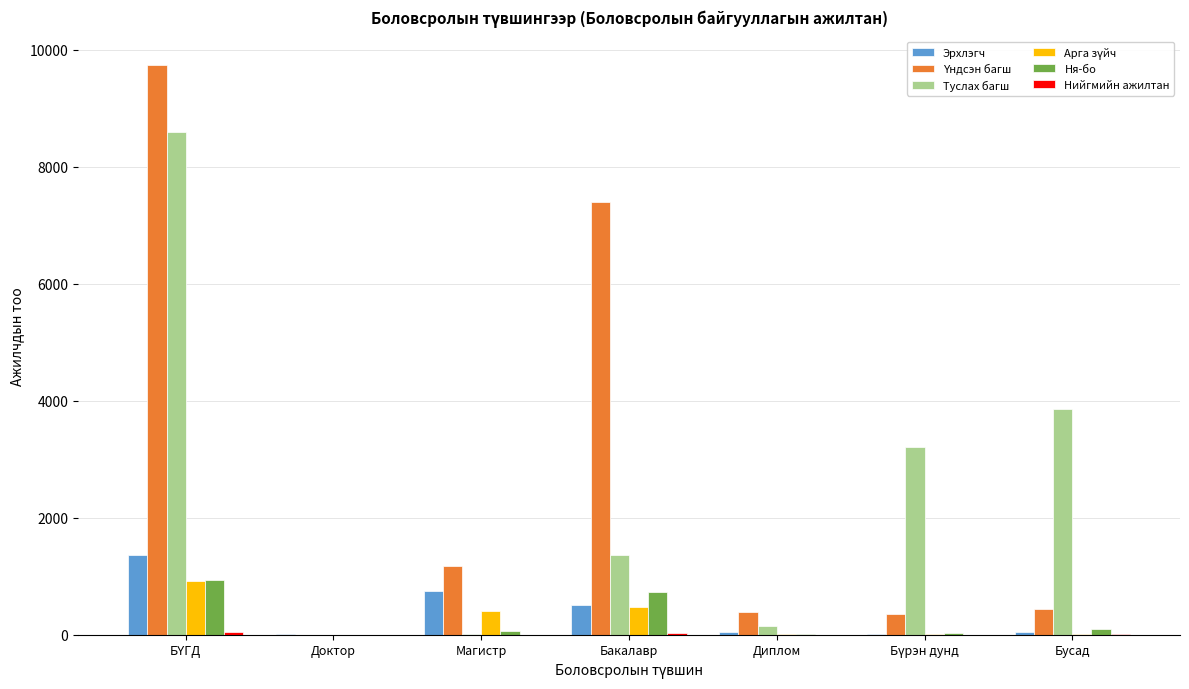

Is it true that Ня-бо equals 0 at Доктор?

True